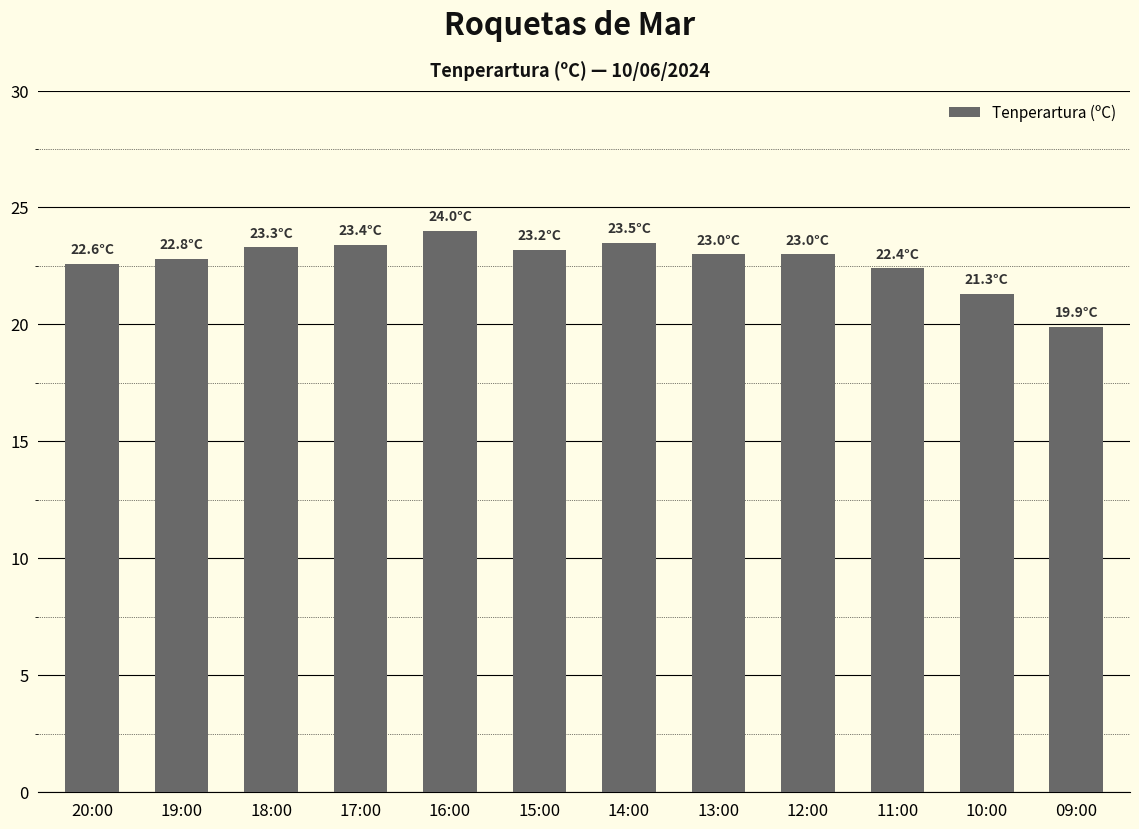

What is the change in value from 20:00 to 19:00?

+0.2